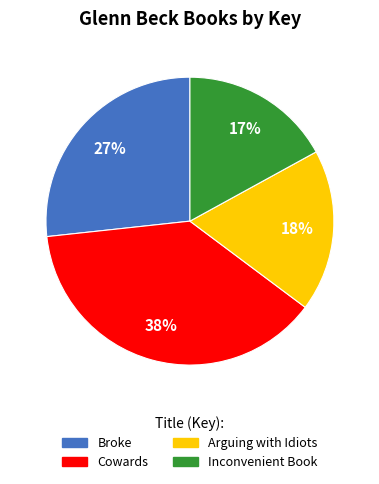

Which slice is the largest?

Cowards